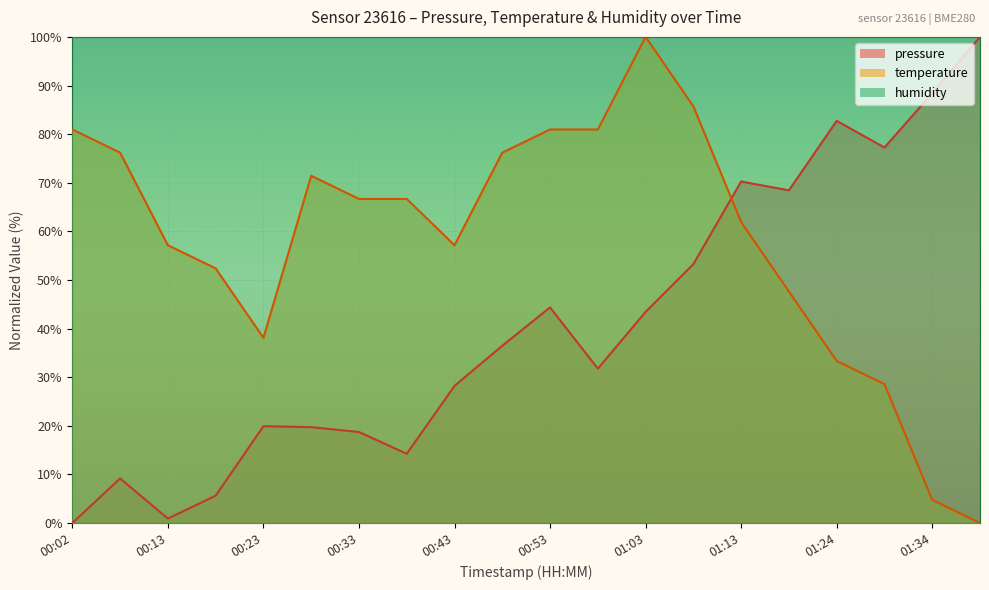

True or false: pressure has more than 2 points higher than both neighbors.

True